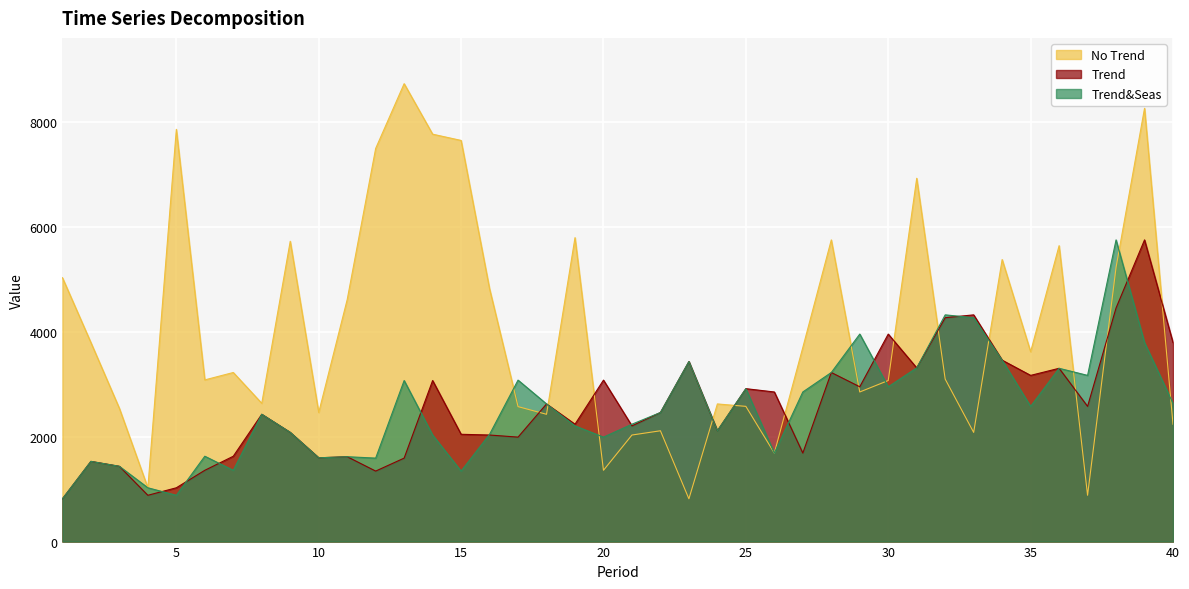

Reading right to left, list all the values displayed in this chart.

No Trend: 40=2236	39=8254	38=5224	37=882	36=5637	35=3616	34=5373	33=2080	32=3095	31=6921	30=3068	29=2850	28=5747	27=3697	26=1686	25=2576	24=2622	23=815	22=2111	21=2030	20=1358	19=5790	18=2425	17=2571	16=4815	15=7642	14=7761	13=8723	12=7489	11=4609	10=2459	9=5721	8=2634	7=3221	6=3080	5=7853	4=1025	3=2538	2=3791	1=5027
Trend: 40=3791	39=5747	38=4450	37=2576	36=3301	35=3166	34=3456	33=4319	32=4265	31=3309	30=3953	29=2949	28=3221	27=1686	26=2850	25=2913	24=2111	23=3430	22=2459	21=2204	20=3076	19=2236	18=2622	17=1990	16=2030	15=2044	14=3068	13=1590	12=1343	11=1617	10=1596	9=2080	8=2425	7=1626	6=1358	5=1025	4=882	3=1434	2=1528	1=815
Trend&Seas: 40=2634	39=3791	38=5747	37=3166	36=3301	35=2576	34=3456	33=4265	32=4319	31=3309	30=2949	29=3953	28=3221	27=2850	26=1686	25=2913	24=2111	23=3430	22=2459	21=2236	20=1990	19=2204	18=2622	17=3076	16=2044	15=1343	14=2030	13=3068	12=1590	11=1617	10=1596	9=2080	8=2425	7=1358	6=1626	5=882	4=1025	3=1434	2=1528	1=815